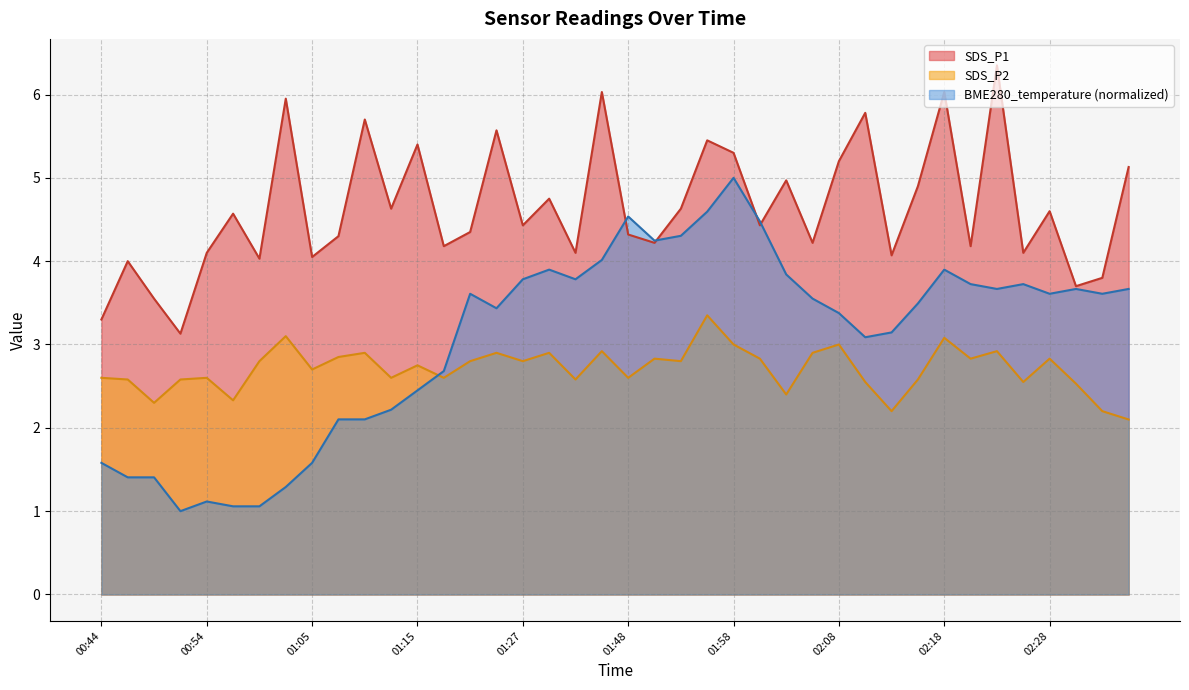

What is the value of the SDS_P2 point at the 21st from the left?

2.6